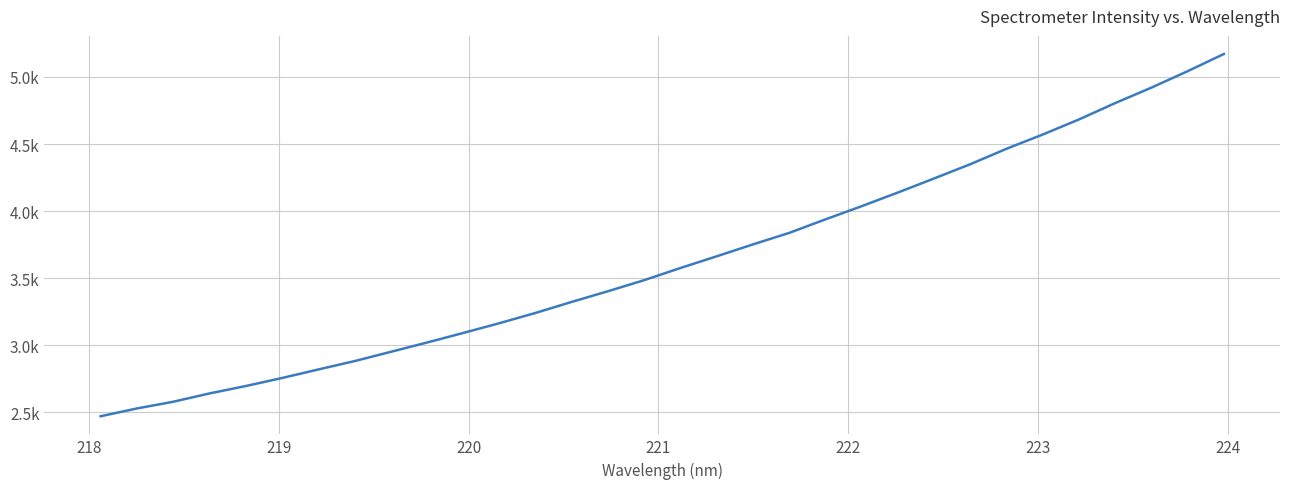

What is the average value?

3632.8